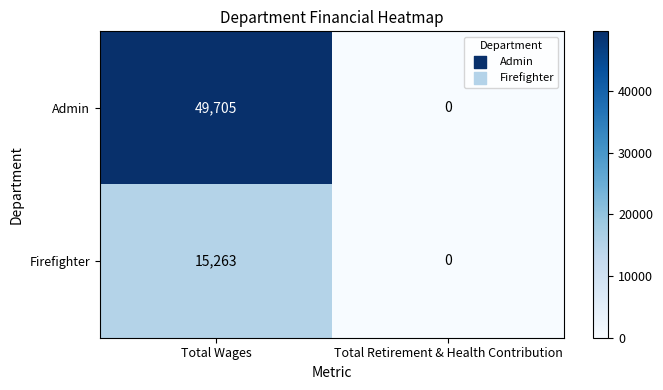

At which category is the sum across all series the highest?

Total Wages